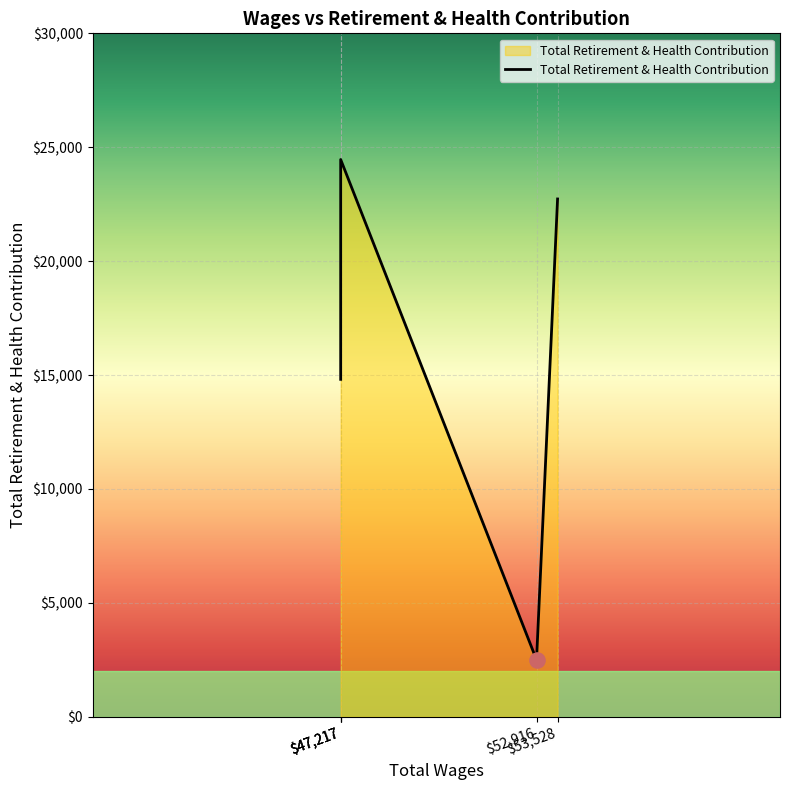

Which has a higher value, 47217.0 or 47217.0?

47217.0